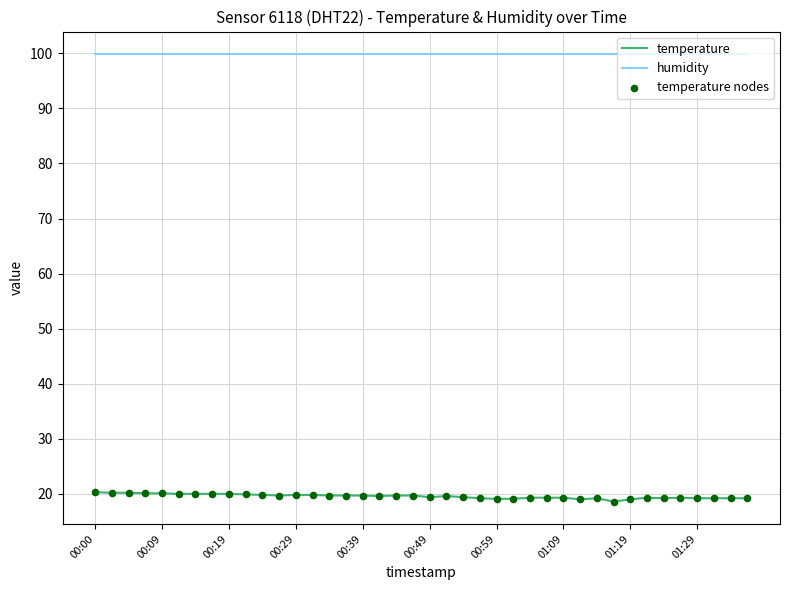

Which series has the largest total across all categories?

humidity